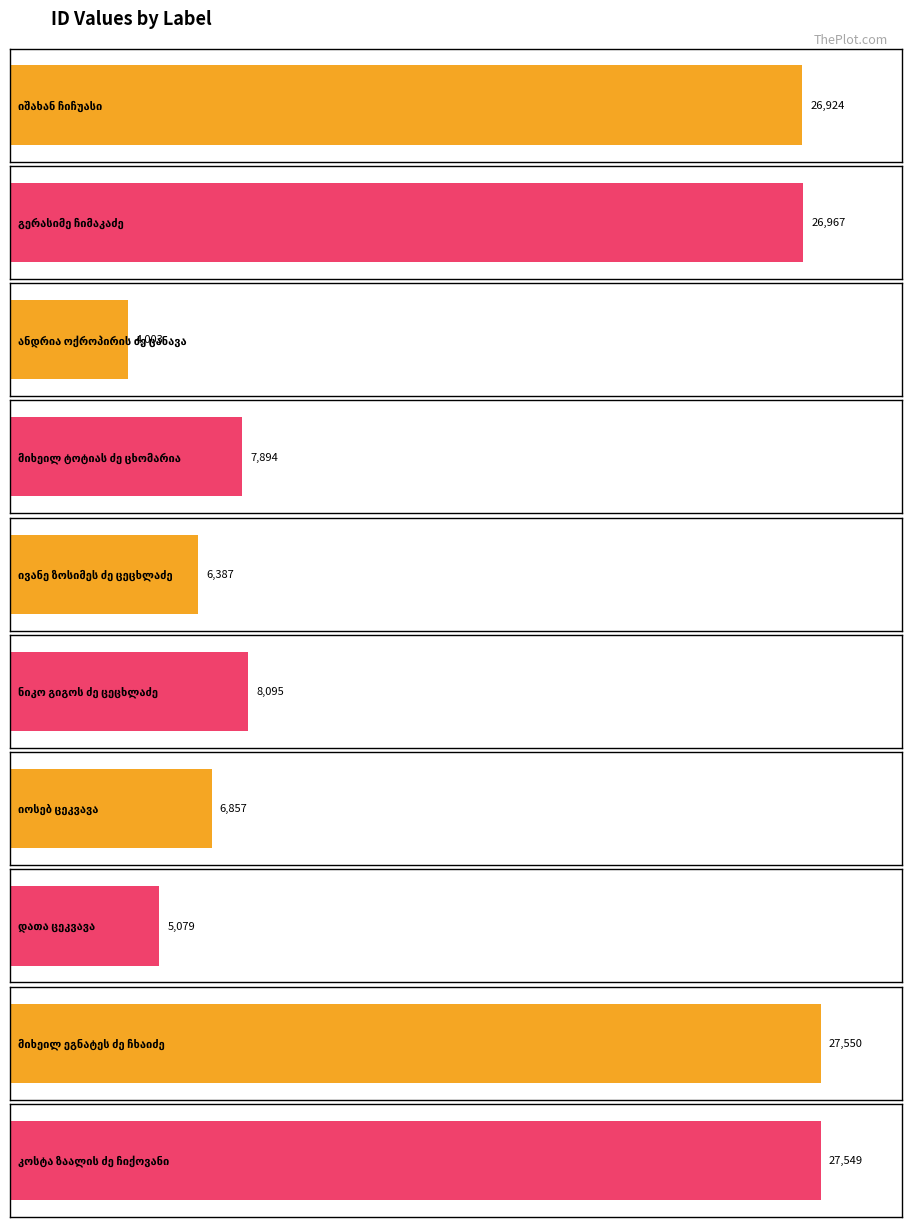

What is the approximate value at ივანე ზოსიმეს ძე ცეცხლაძე, to the nearest 100?

6400